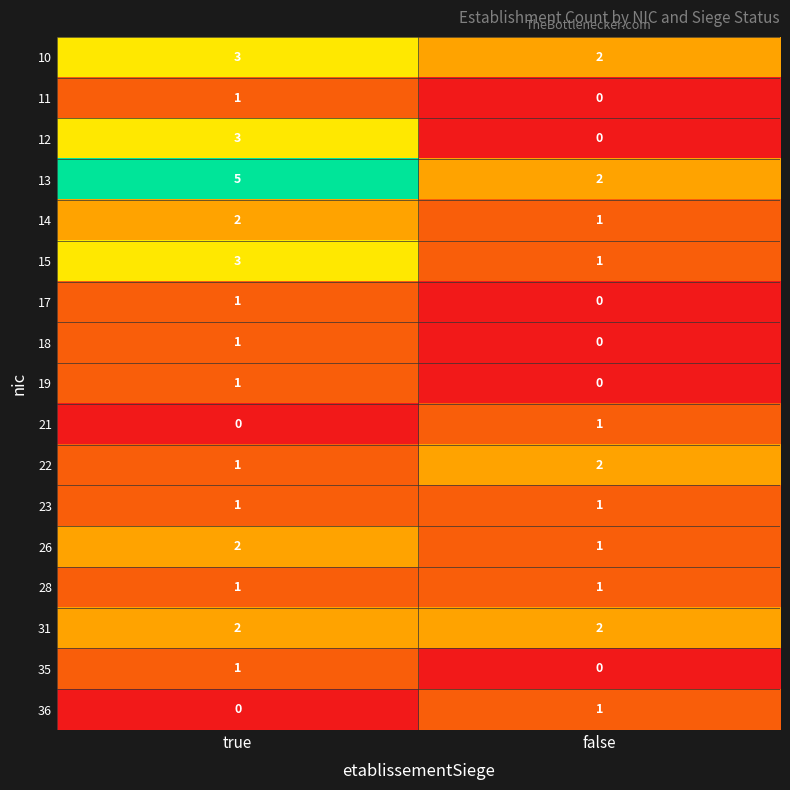

Which label corresponds to the largest value in the chart?

true